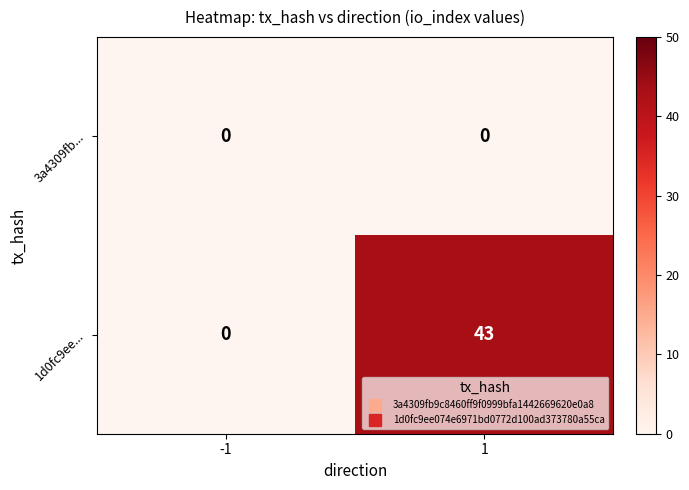

True or false: 1d0fc9ee... has a value of 0 at -1.

True